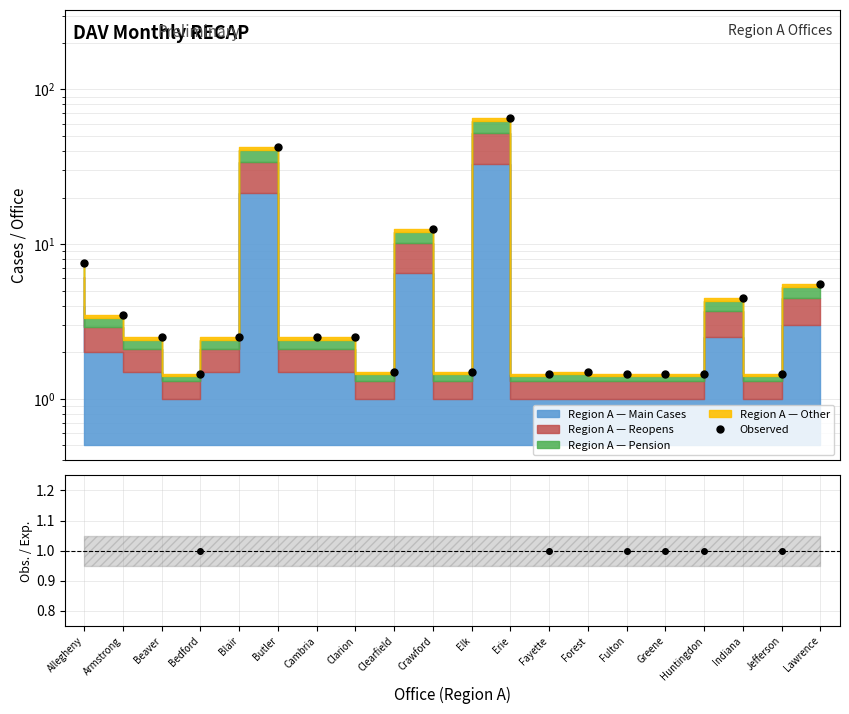

What is the sum of the values at Bedford and Allegheny?

8.9